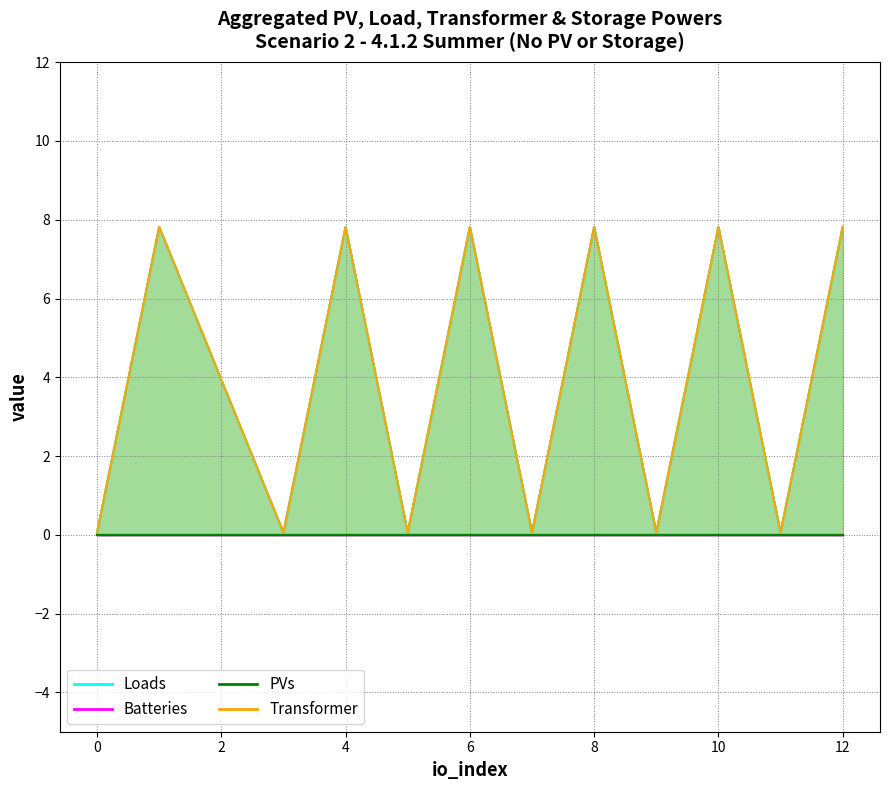

Which series has the widest spread of values?

Loads